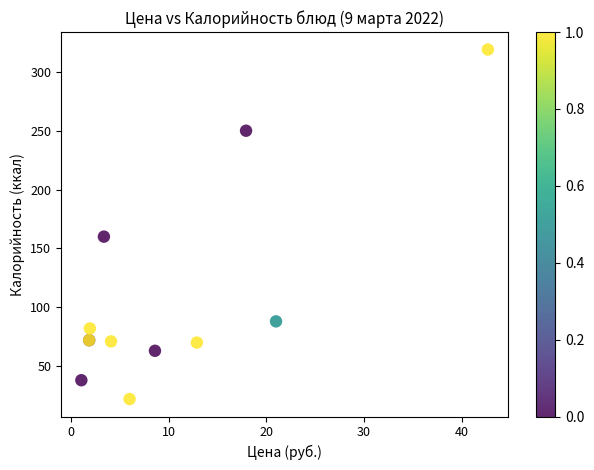

What Y value in the scatter plot is closest to 170?

160